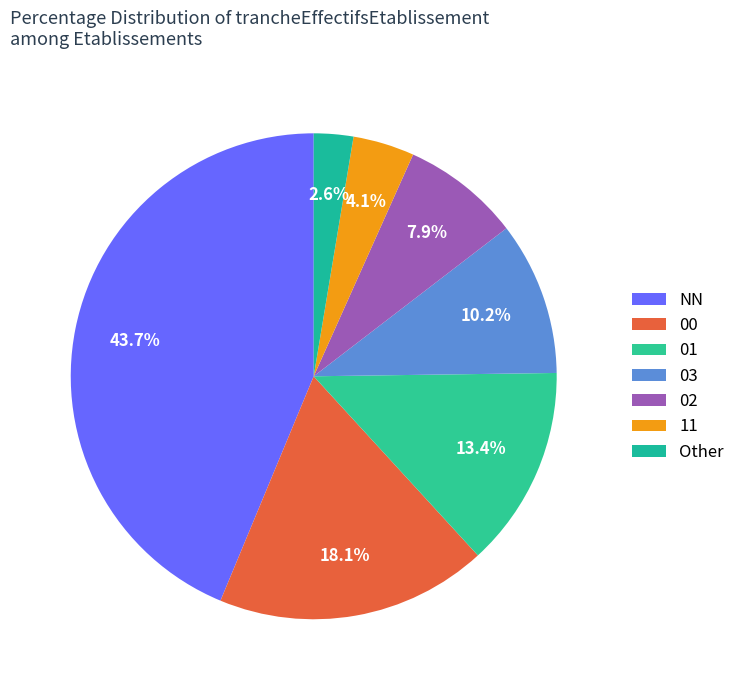

To the nearest percent, what is the difference between the largest and smallest slice percentages?

41%